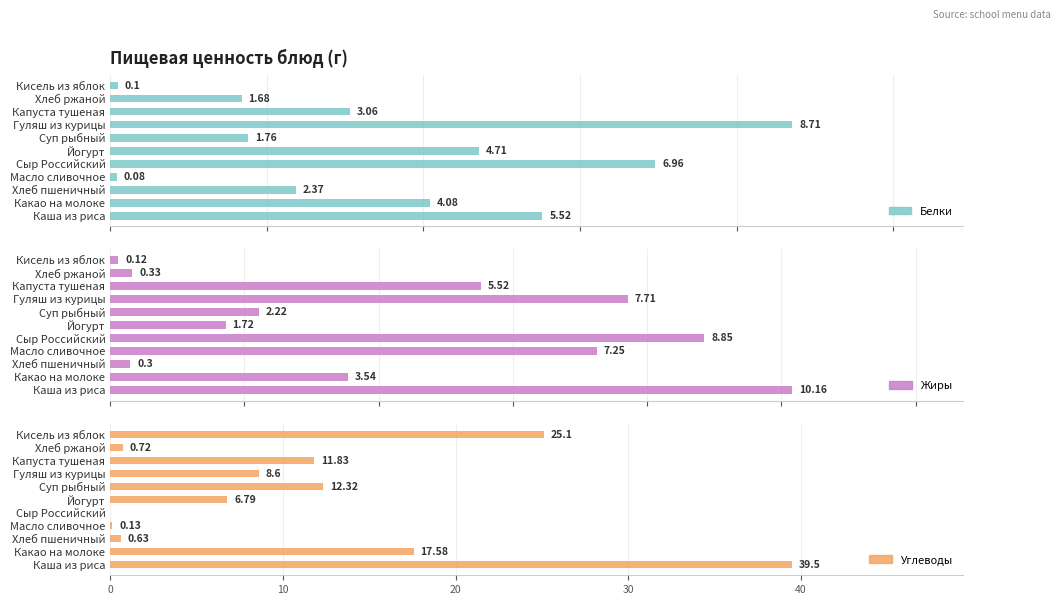

What is the average value of the Углеводы series?

11.2